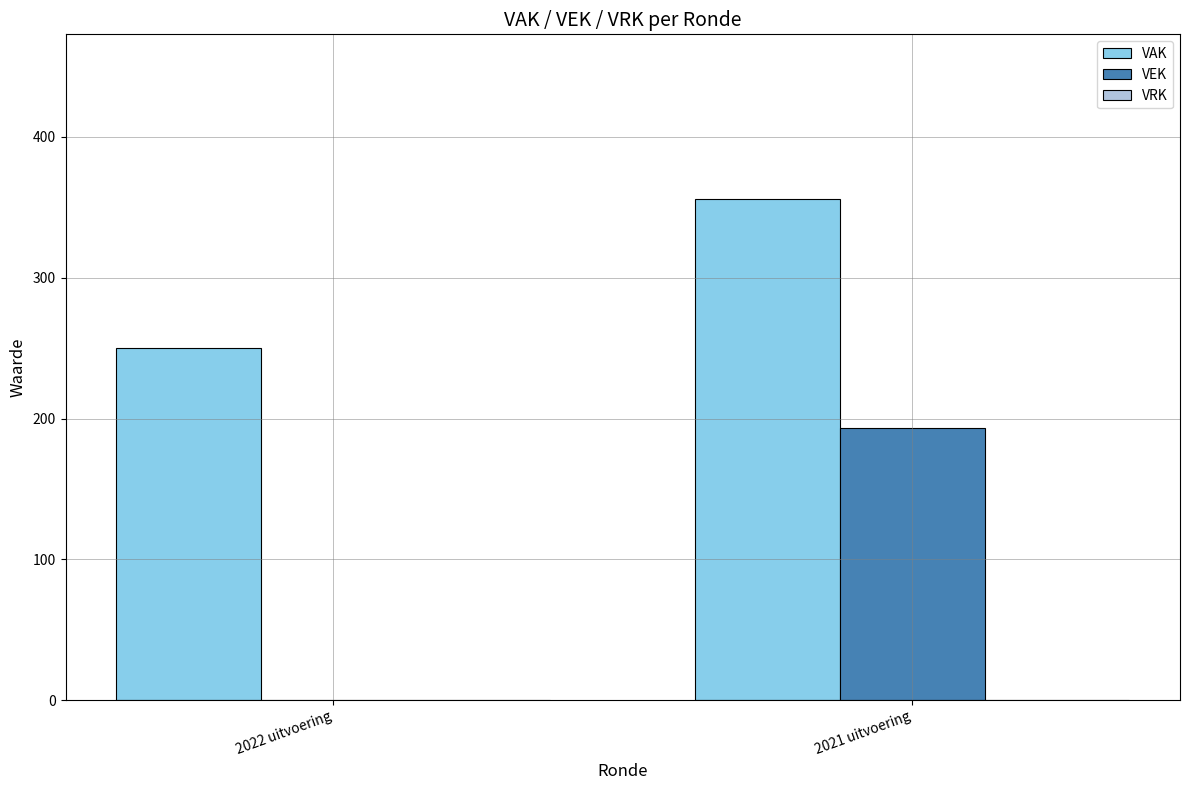

Which series changed the most between 2022 uitvoering and 2021 uitvoering?

VEK